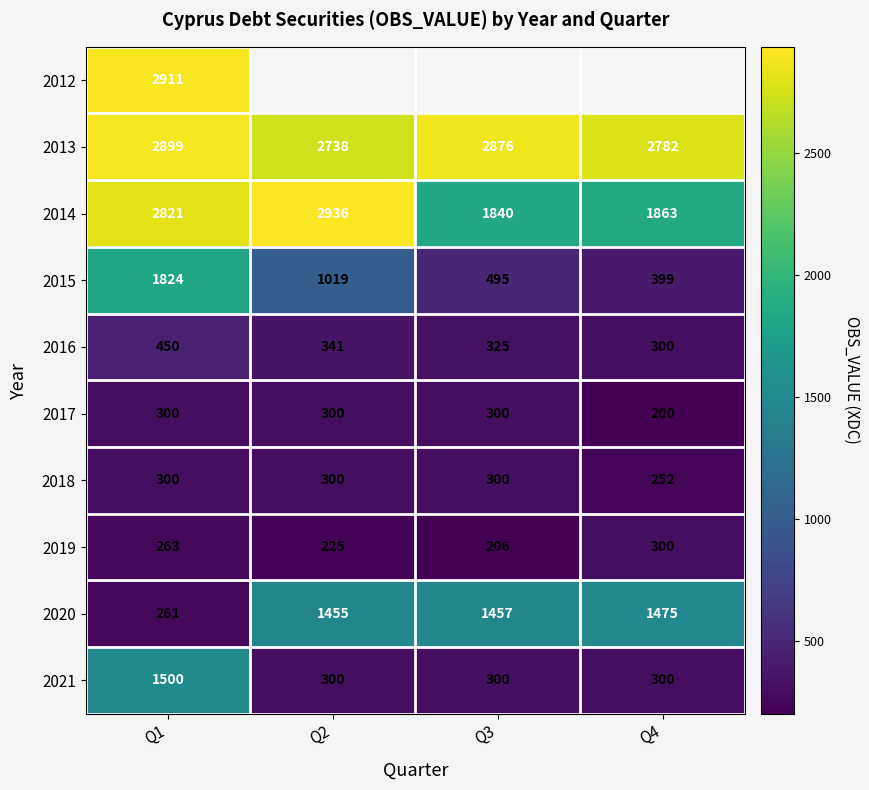

What is the spread (max minus min) of values at Q1?

2650